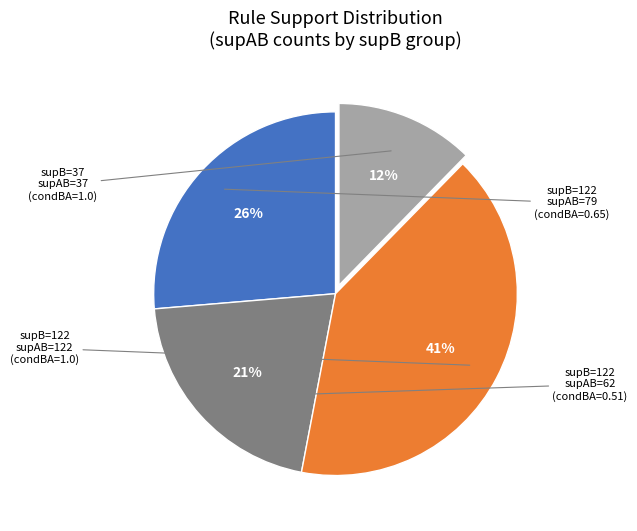

Does any single category account for the majority?

No